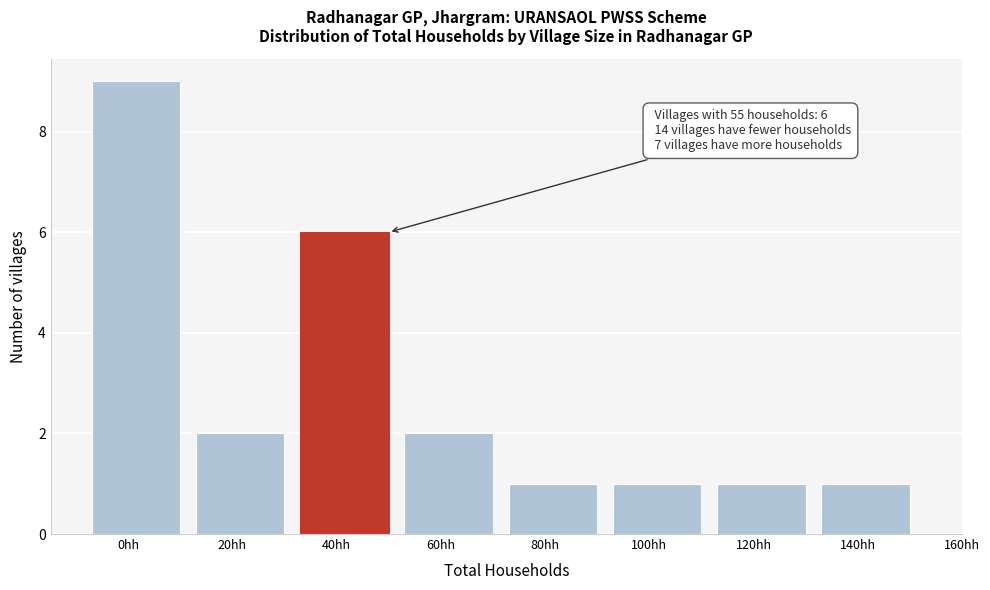

Reading right to left, extract all data points from this chart.

140hh=1	120hh=1	100hh=1	80hh=1	60hh=2	40hh=6	20hh=2	0hh=9